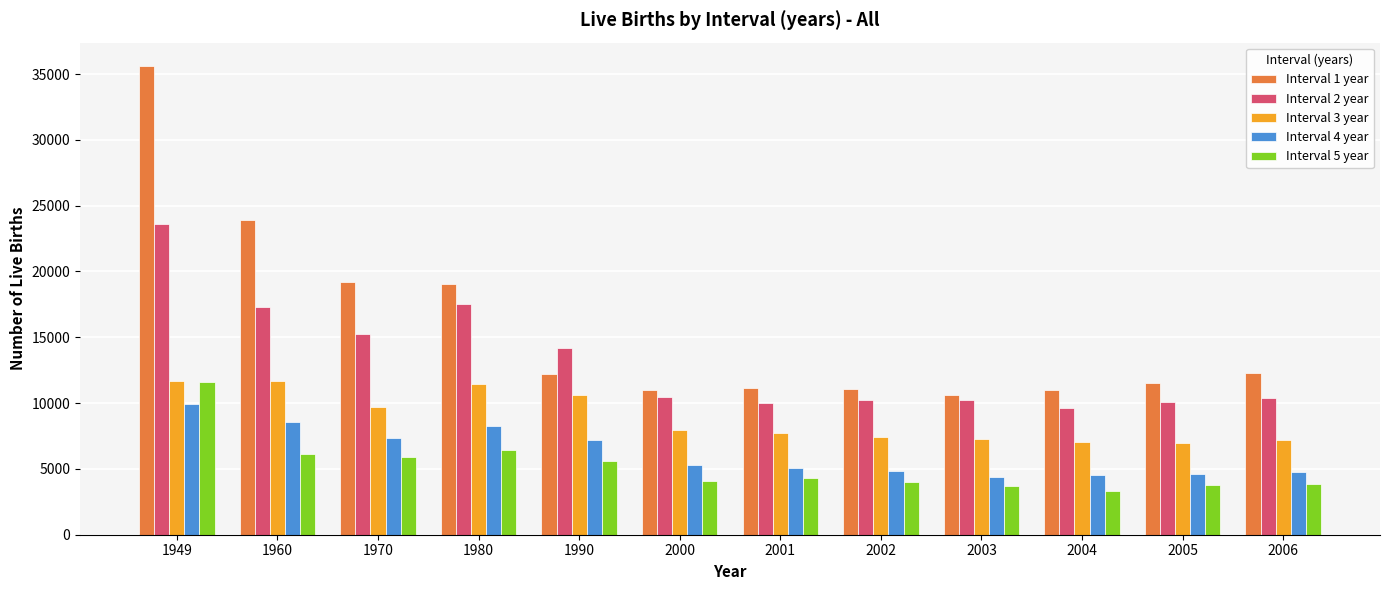

Count the number of data series in this chart.

5